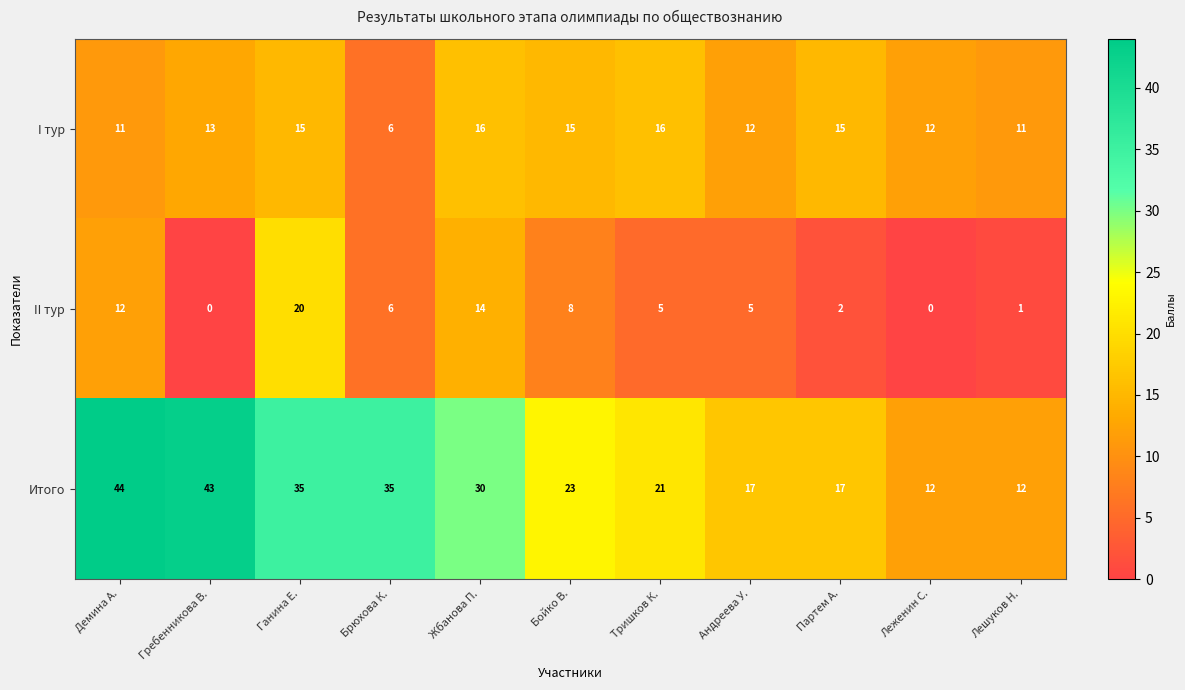

The Итого series shows 62 at Брюхова К.. True or false?

False